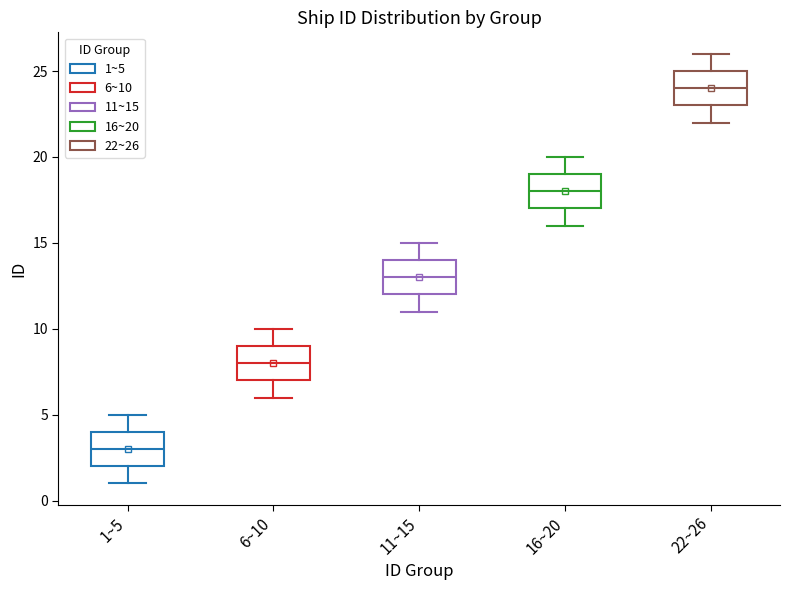

Where is the lower edge of the box for 6~10 on the y-axis? The values are not printed on the chart, so give them approximately, as read against the axis.

7